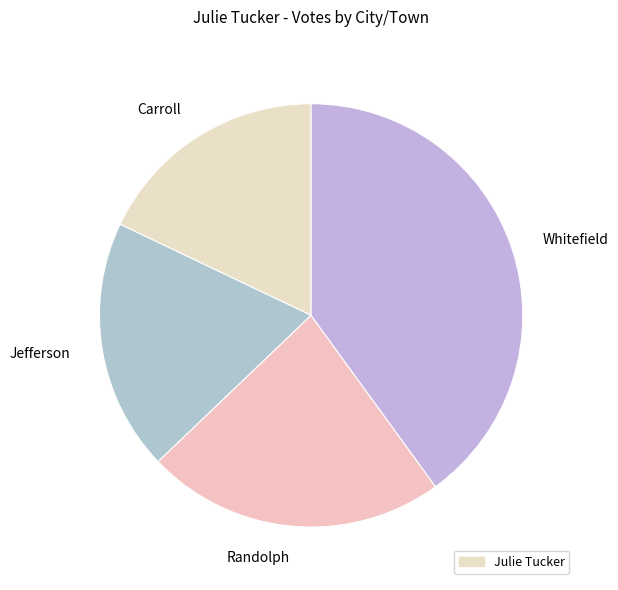

Which category has the biggest portion of the pie?

Whitefield